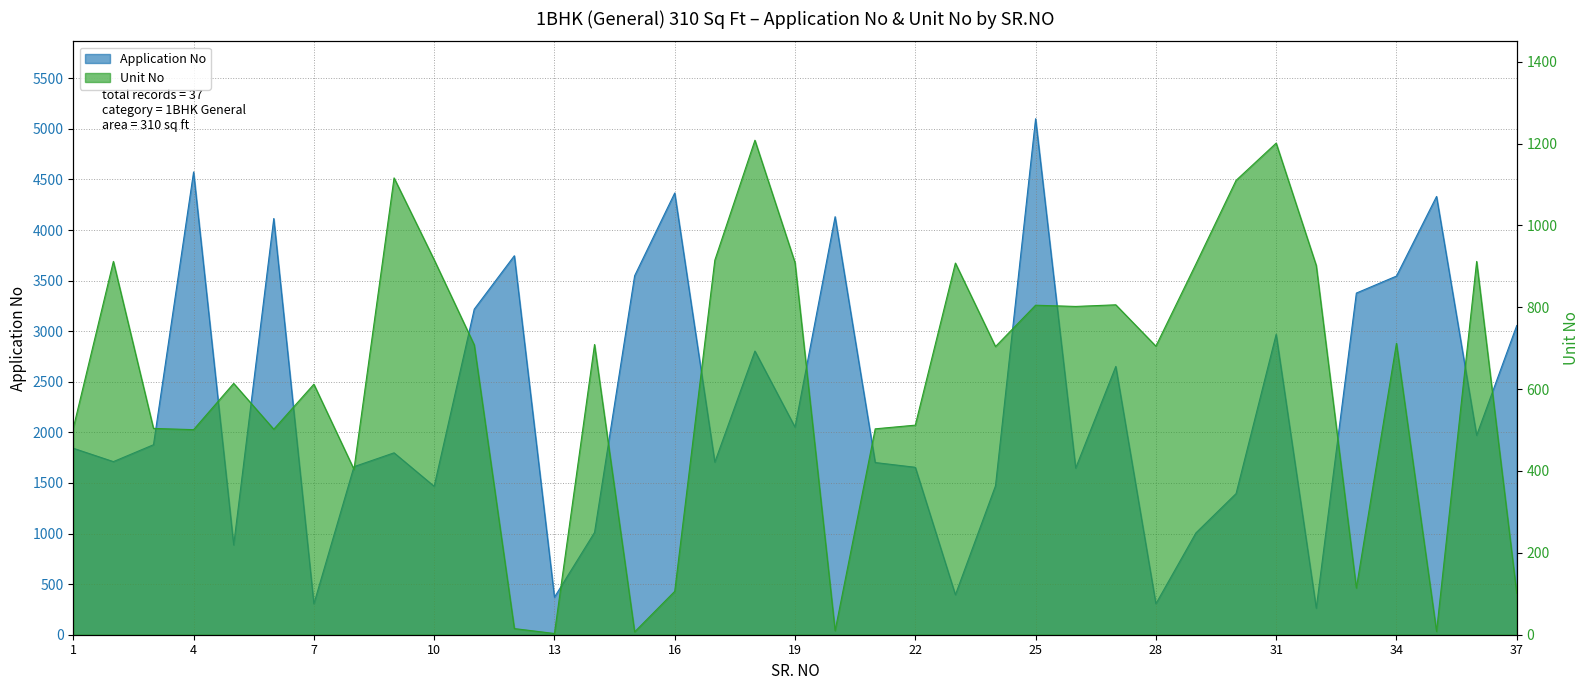

What is the difference between the Application No values at 1 and 35?

2489